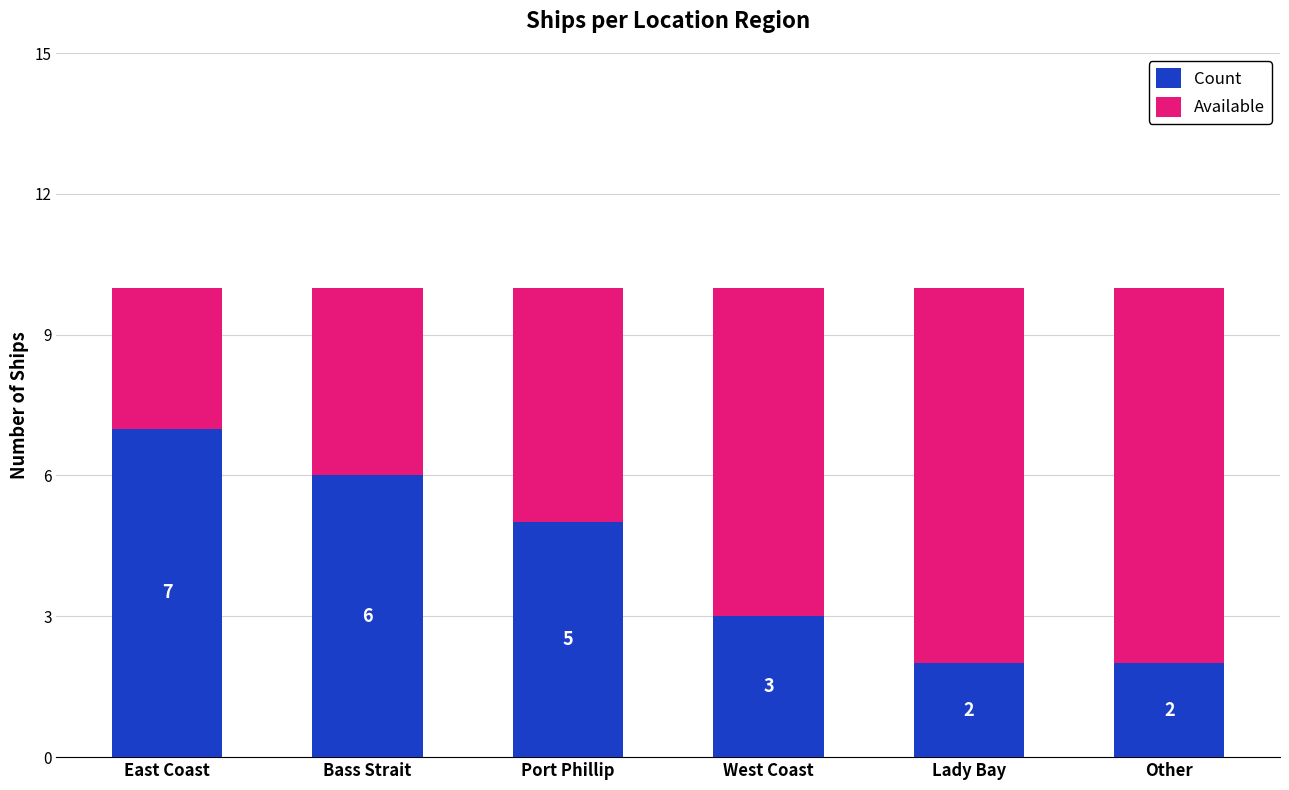

How many values in the Count series are below 5?

3